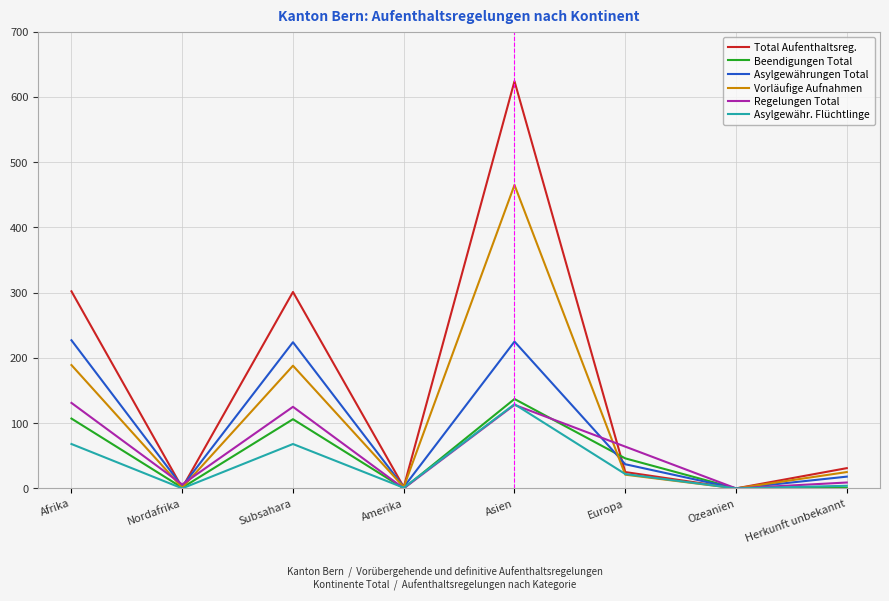

What is the maximum value shown in the chart?

624